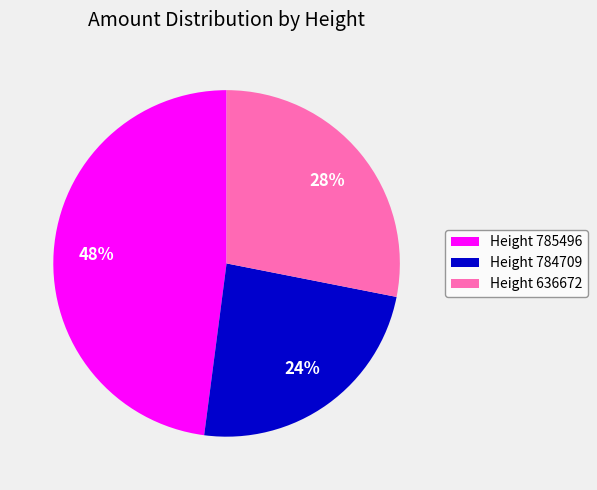

To the nearest percent, what percentage of the pie is Height 785496?

48%